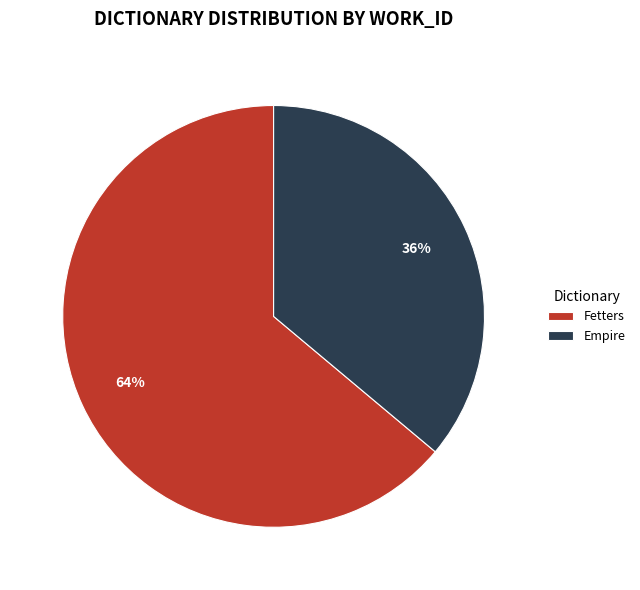

True or false: Fetters accounts for 54% of the total.

False